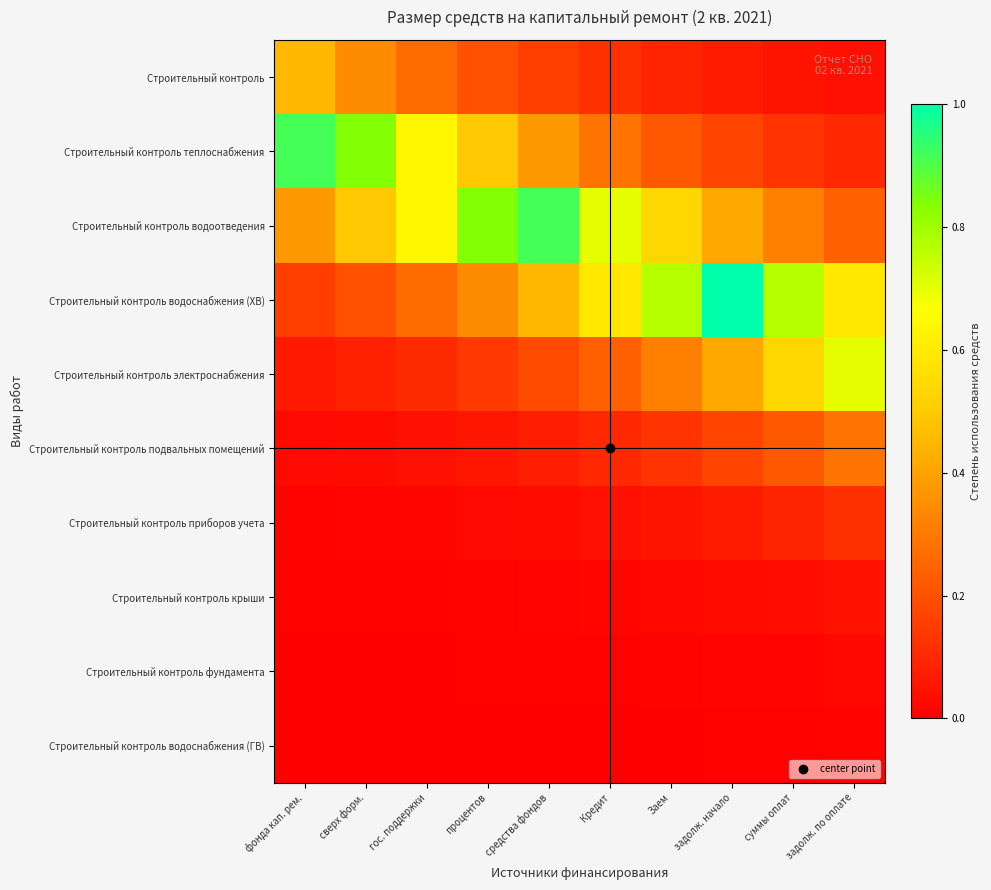

Reading left to right, extract all data points from this chart.

Строительный контроль: фонда кап. рем.=0.4	сверх форм.=0.3	гос. поддержки=0.3	процентов=0.2	средства фондов=0.2	Кредит=0.1	Заем=0.1	задолж. начало=0.1	суммы оплат=0.1	задолж. по оплате=0.0
Строительный контроль теплоснабжения: фонда кап. рем.=0.9	сверх форм.=0.8	гос. поддержки=0.6	процентов=0.5	средства фондов=0.4	Кредит=0.3	Заем=0.2	задолж. начало=0.2	суммы оплат=0.1	задолж. по оплате=0.1
Строительный контроль водоотведения: фонда кап. рем.=0.4	сверх форм.=0.5	гос. поддержки=0.6	процентов=0.8	средства фондов=0.9	Кредит=0.7	Заем=0.5	задолж. начало=0.4	суммы оплат=0.3	задолж. по оплате=0.2
Строительный контроль водоснабжения (ХВ): фонда кап. рем.=0.2	сверх форм.=0.2	гос. поддержки=0.3	процентов=0.3	средства фондов=0.4	Кредит=0.6	Заем=0.8	задолж. начало=1.0	суммы оплат=0.8	задолж. по оплате=0.6
Строительный контроль электроснабжения: фонда кап. рем.=0.1	сверх форм.=0.1	гос. поддержки=0.1	процентов=0.1	средства фондов=0.2	Кредит=0.2	Заем=0.3	задолж. начало=0.4	суммы оплат=0.5	задолж. по оплате=0.7
Строительный контроль подвальных помещений: фонда кап. рем.=0.0	сверх форм.=0.0	гос. поддержки=0.0	процентов=0.1	средства фондов=0.1	Кредит=0.1	Заем=0.1	задолж. начало=0.2	суммы оплат=0.2	задолж. по оплате=0.3
Строительный контроль приборов учета: фонда кап. рем.=0.0	сверх форм.=0.0	гос. поддержки=0.0	процентов=0.0	средства фондов=0.0	Кредит=0.0	Заем=0.1	задолж. начало=0.1	суммы оплат=0.1	задолж. по оплате=0.1
Строительный контроль крыши: фонда кап. рем.=0.0	сверх форм.=0.0	гос. поддержки=0.0	процентов=0.0	средства фондов=0.0	Кредит=0.0	Заем=0.0	задолж. начало=0.0	суммы оплат=0.0	задолж. по оплате=0.0
Строительный контроль фундамента: фонда кап. рем.=0.0	сверх форм.=0.0	гос. поддержки=0.0	процентов=0.0	средства фондов=0.0	Кредит=0.0	Заем=0.0	задолж. начало=0.0	суммы оплат=0.0	задолж. по оплате=0.0
Строительный контроль водоснабжения (ГВ): фонда кап. рем.=0.0	сверх форм.=0.0	гос. поддержки=0.0	процентов=0.0	средства фондов=0.0	Кредит=0.0	Заем=0.0	задолж. начало=0.0	суммы оплат=0.0	задолж. по оплате=0.0